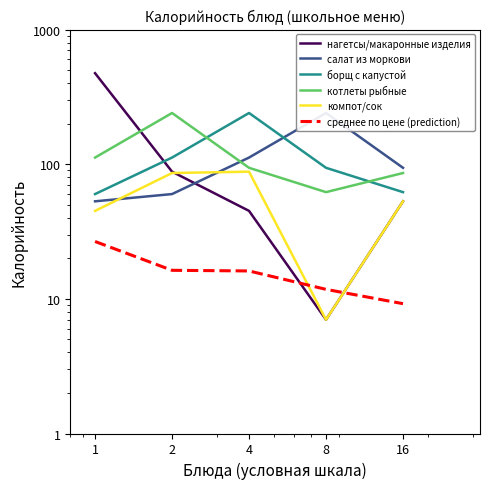

Does the chart display data point markers on the line(s)?

No